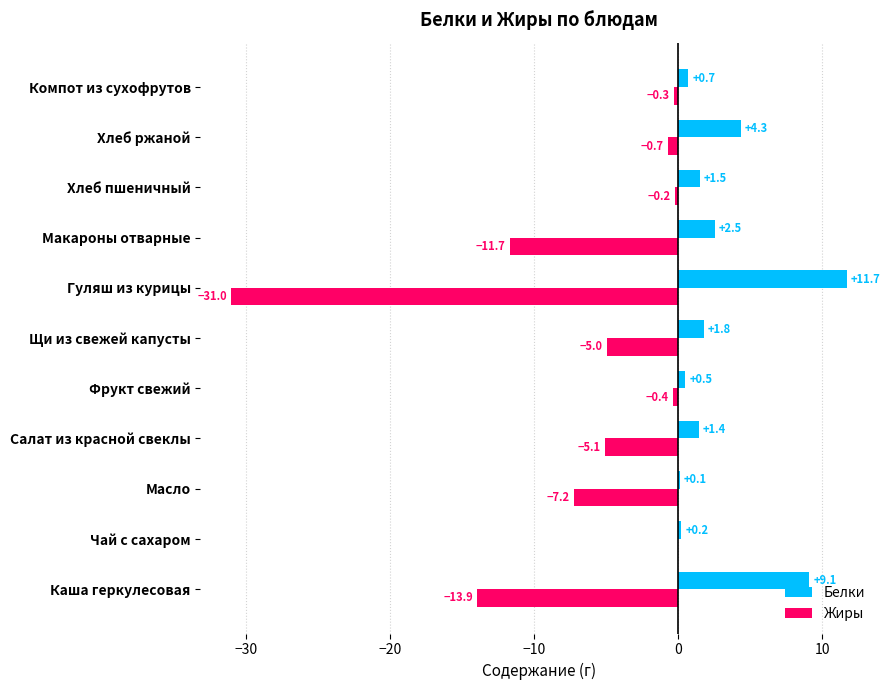

What is the sum of the Жиры values at Масло and Салат из красной свеклы?

-12.3